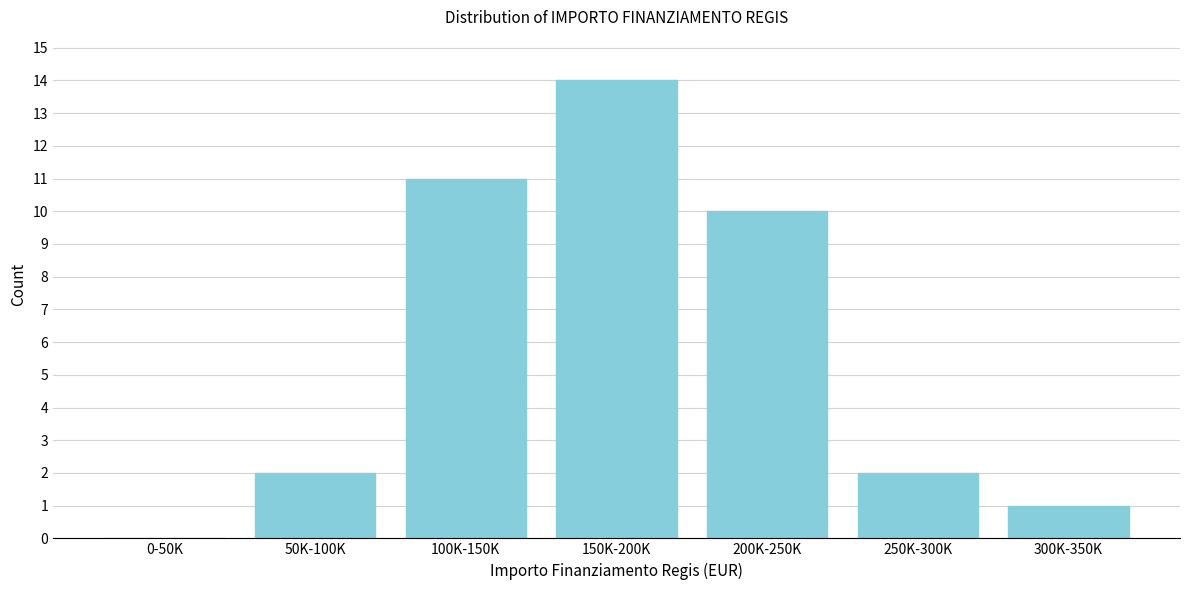

Reading right to left, extract all data points from this chart.

300K-350K=1	250K-300K=2	200K-250K=10	150K-200K=14	100K-150K=11	50K-100K=2	0-50K=0